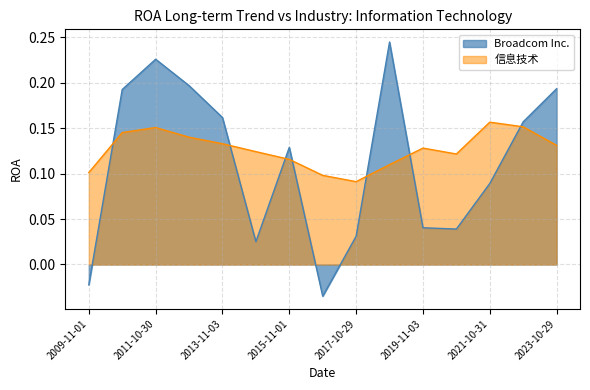

Reading right to left, extract all data points from this chart.

Broadcom Inc.: 2009-11-01=-0.0	2010-10-31=0.2	2011-10-30=0.2	2012-10-28=0.2	2013-11-03=0.2	2014-11-02=0.0	2015-11-01=0.1	2016-10-30=-0.0	2017-10-29=0.0	2018-11-04=0.2	2019-11-03=0.0	2020-11-01=0.0	2021-10-31=0.1	2022-10-30=0.2	2023-10-29=0.2
信息技术: 2009-11-01=0.1	2010-10-31=0.1	2011-10-30=0.2	2012-10-28=0.1	2013-11-03=0.1	2014-11-02=0.1	2015-11-01=0.1	2016-10-30=0.1	2017-10-29=0.1	2018-11-04=0.1	2019-11-03=0.1	2020-11-01=0.1	2021-10-31=0.2	2022-10-30=0.2	2023-10-29=0.1